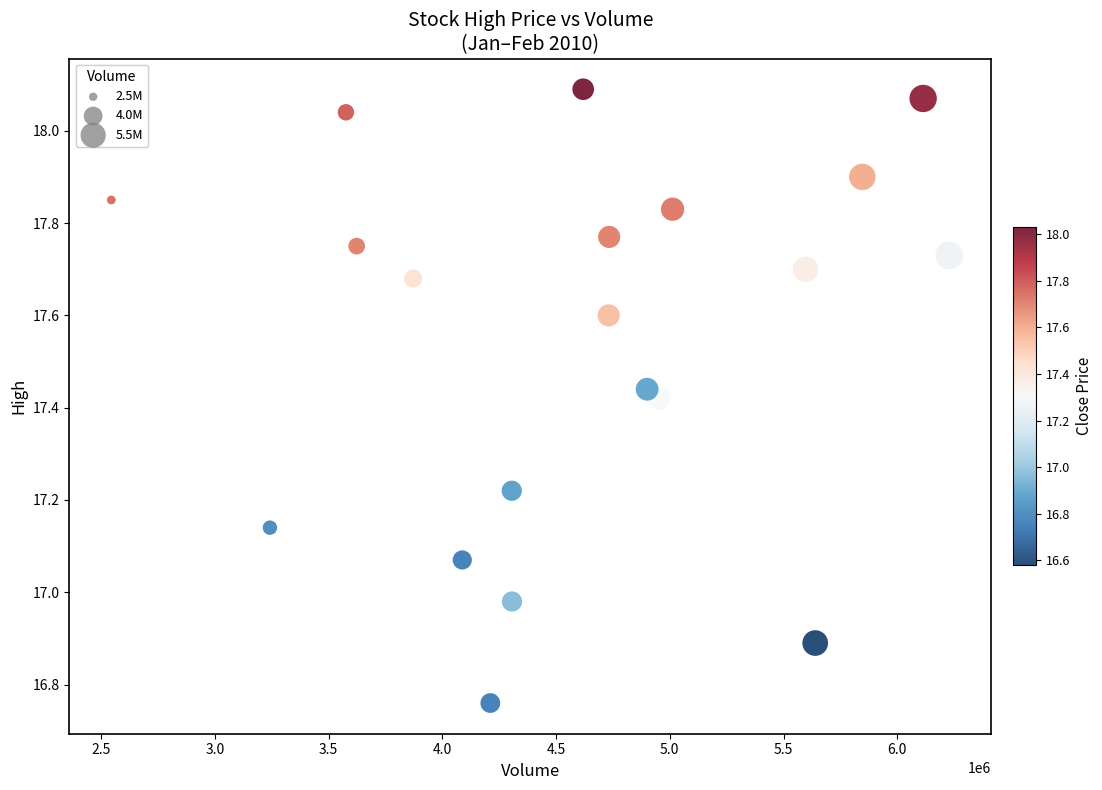

What is the range of Y values (max minus min)?

1.3